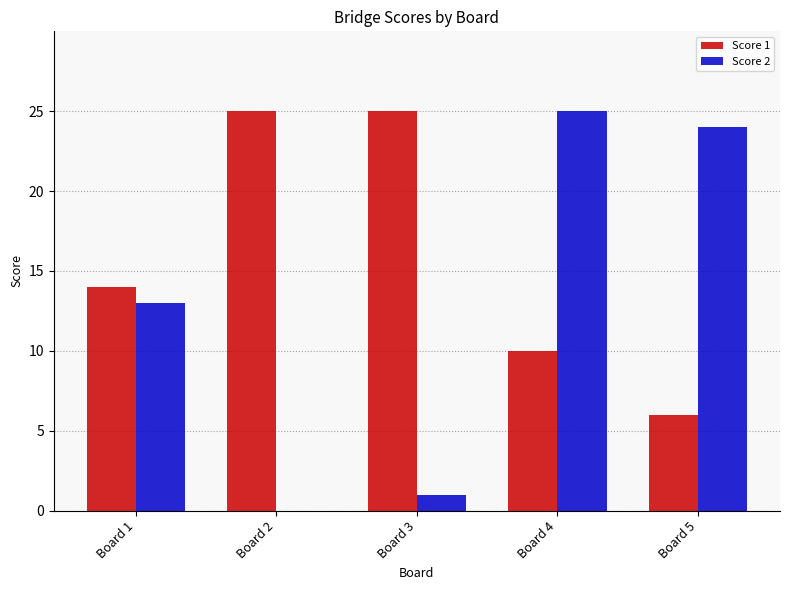

Which series changed the most between Board 3 and Board 5?

Score 2